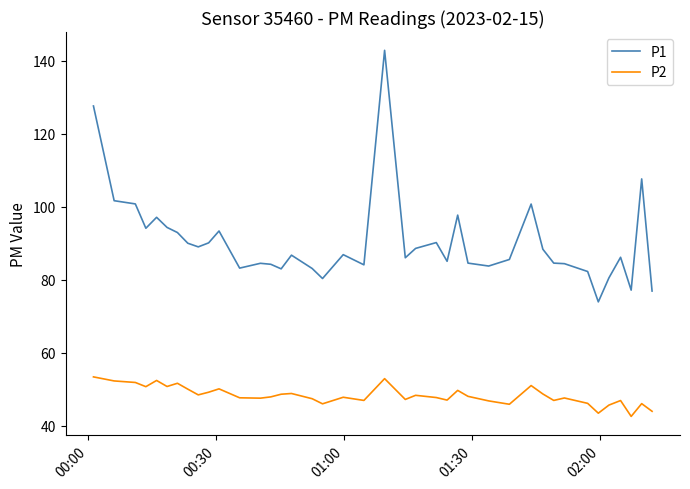

What is the greatest value displayed?

142.8